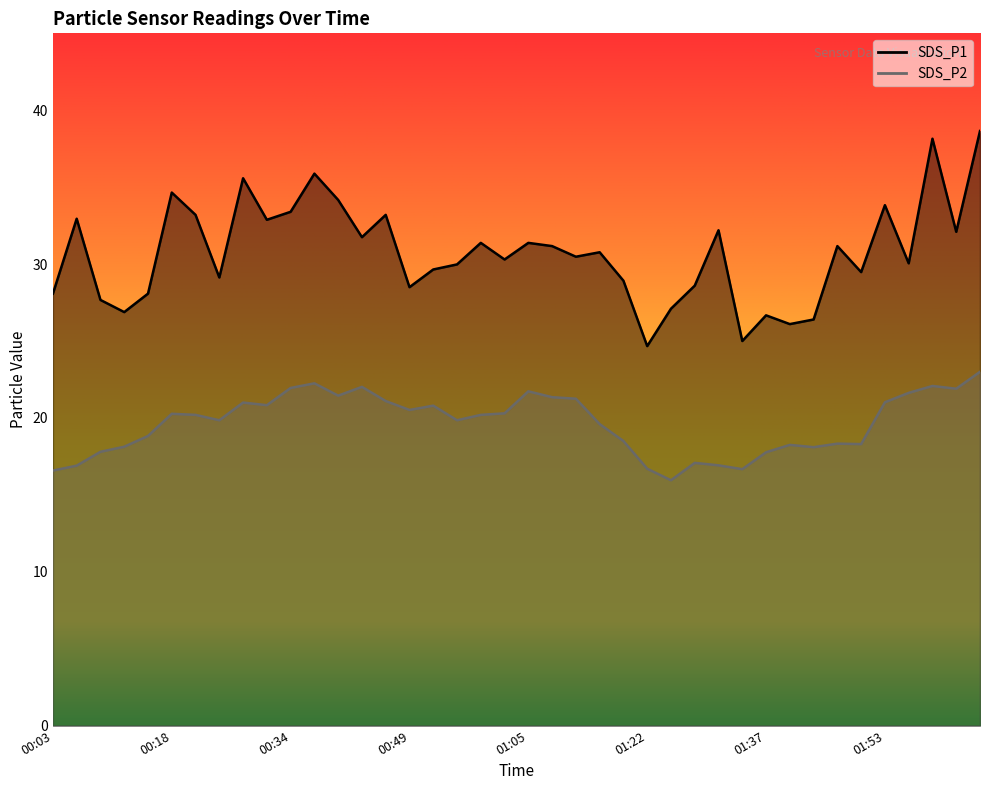

Rank the series at 01:18 from highest to lowest value.

SDS_P1, SDS_P2